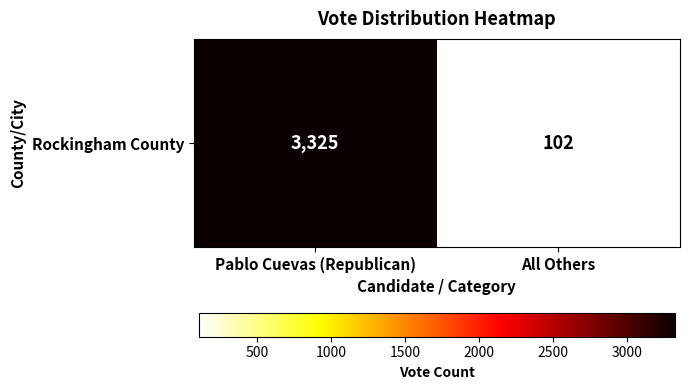

The value at Pablo Cuevas (Republican) is 3325. True or false?

True